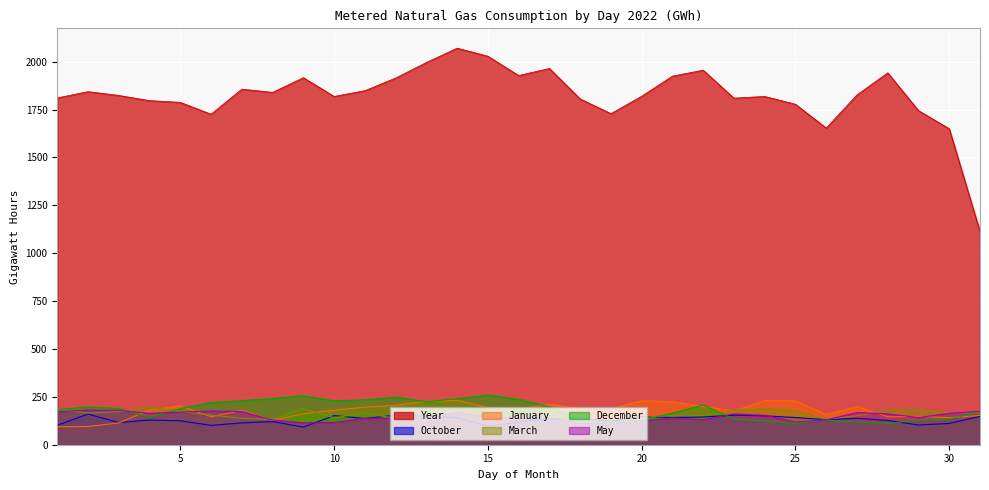

What is the spread (max minus min) of values at 20?

1696